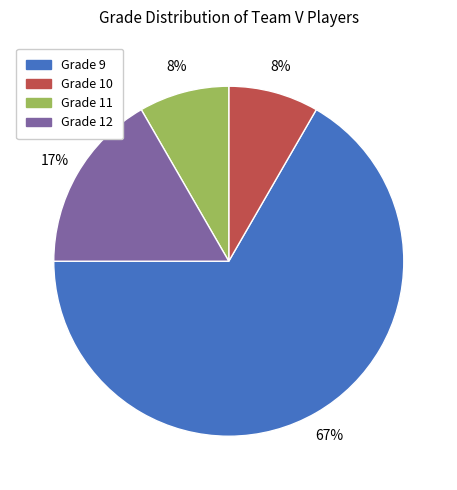

To the nearest percent, what is the average slice percentage?

25%